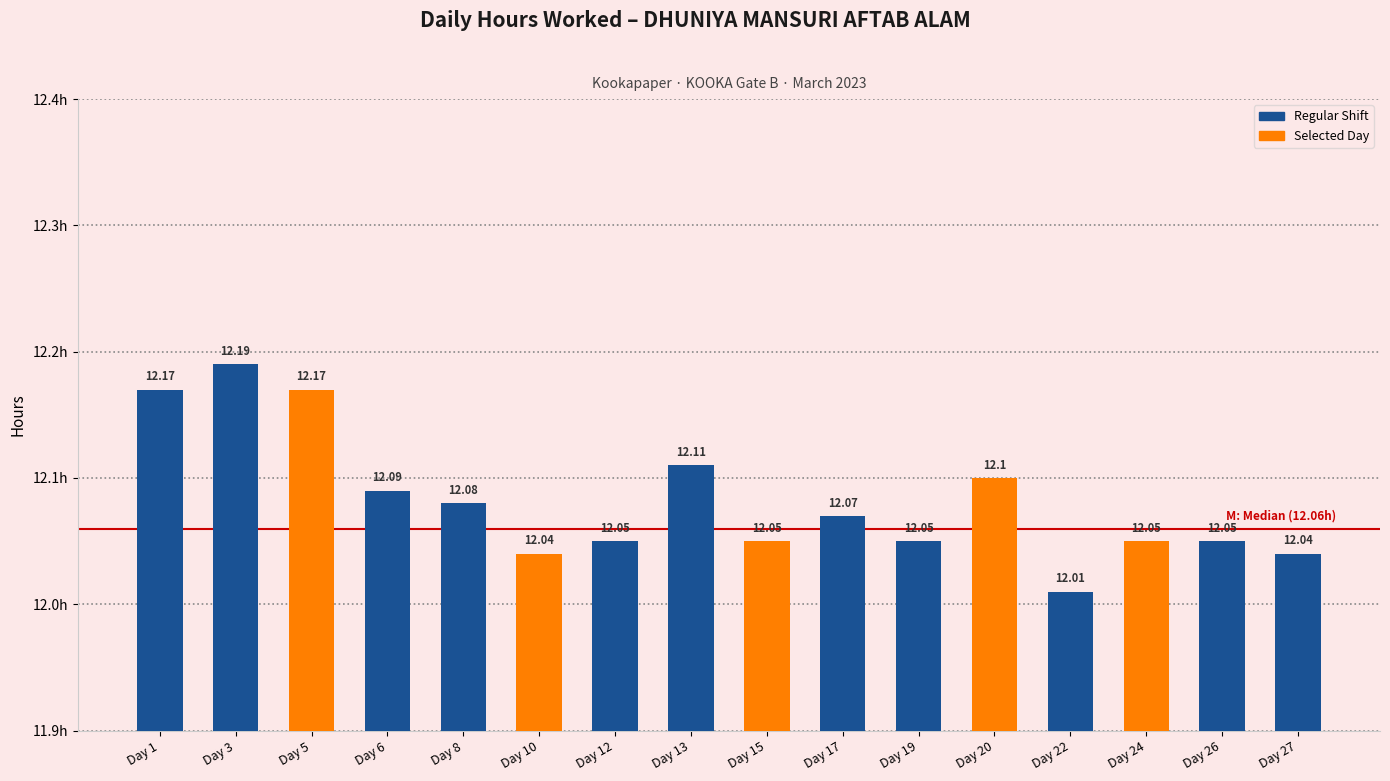

What is the average value?

12.1